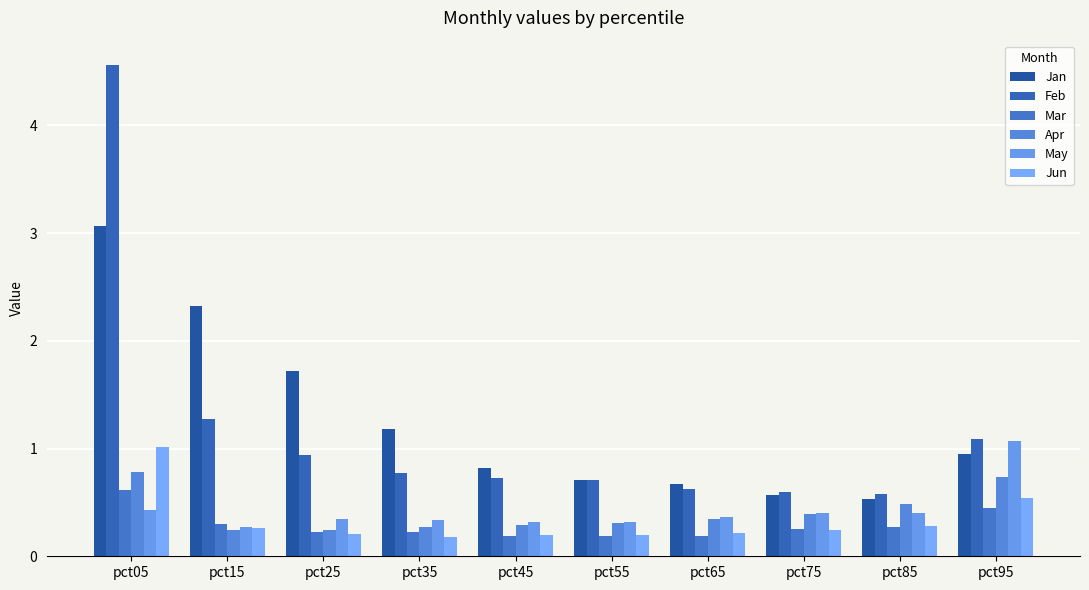

Rank the categories by Apr value from highest to lowest.

pct05, pct95, pct85, pct75, pct65, pct55, pct45, pct35, pct15, pct25